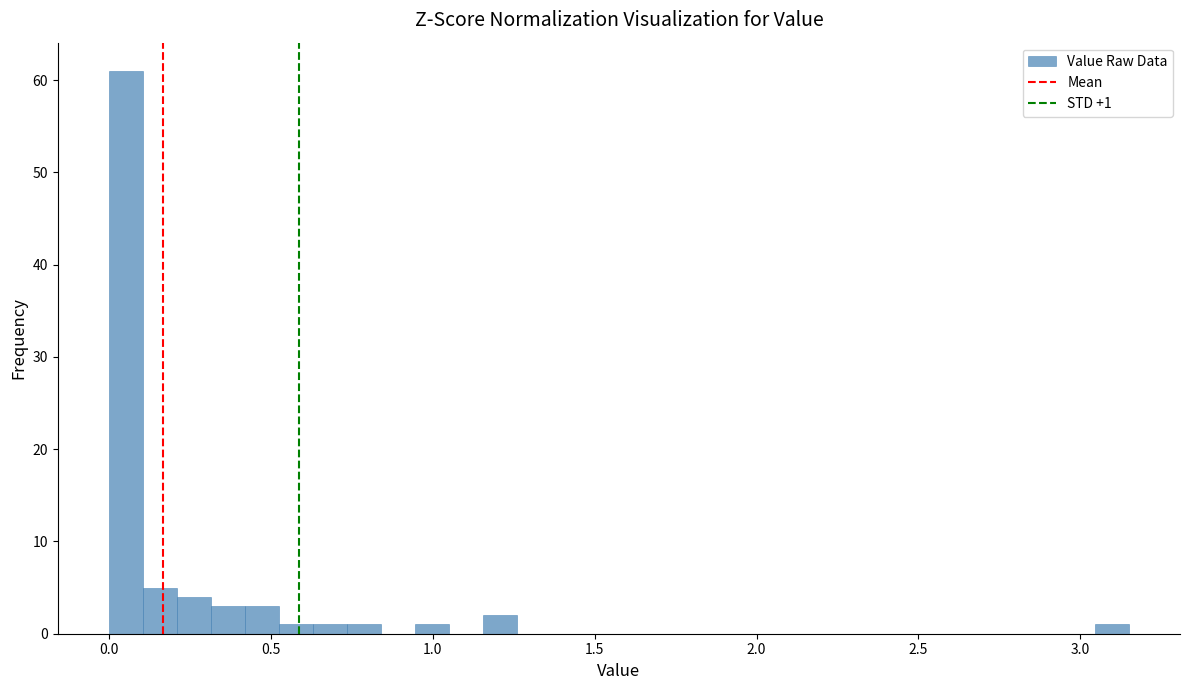

Around what value on the x-axis is the tallest bar? Give the approximate position of its centre, as read against the axis.

0.05